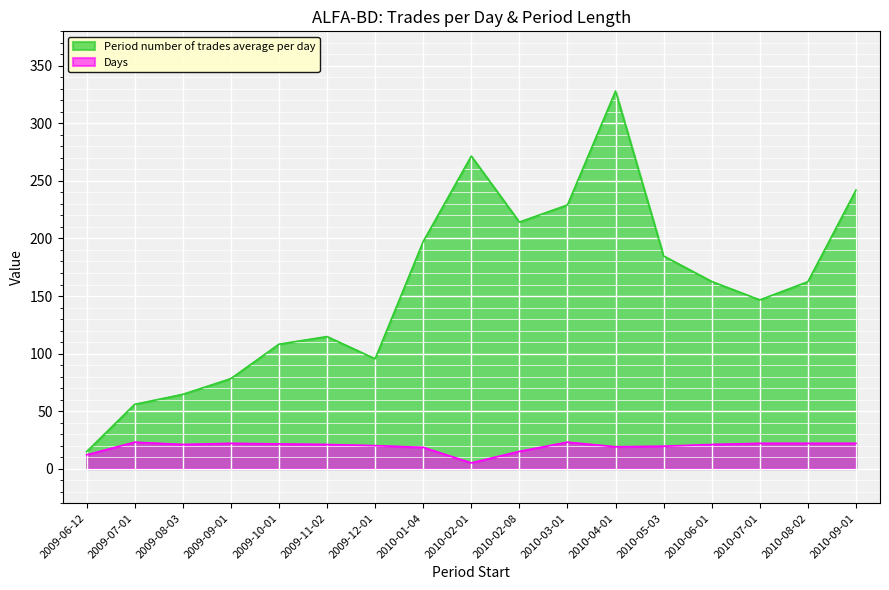

True or false: Days and Period number of trades average per day intersect in this chart.

False